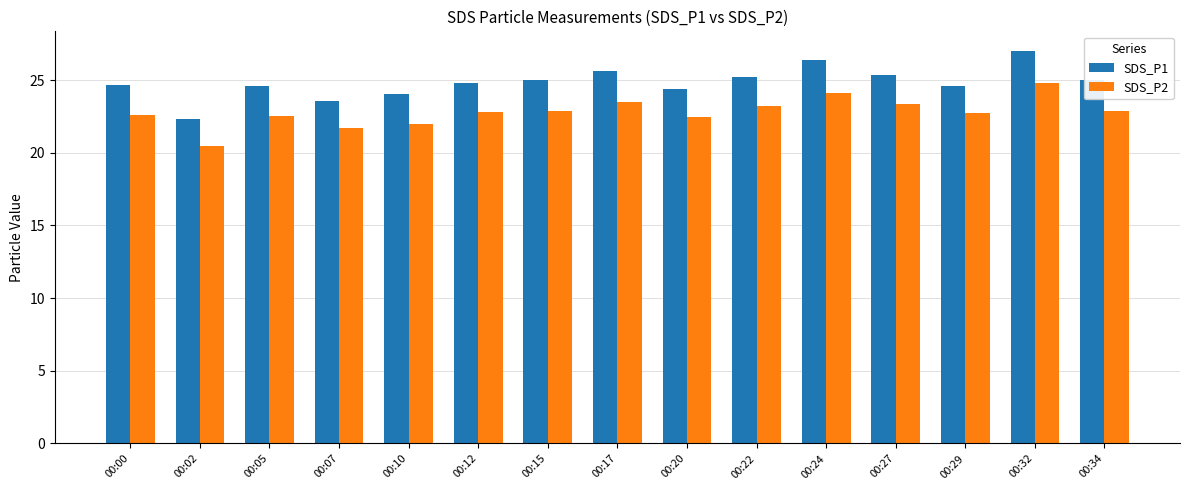

What is the difference between the highest and lowest values at 00:07?

1.8